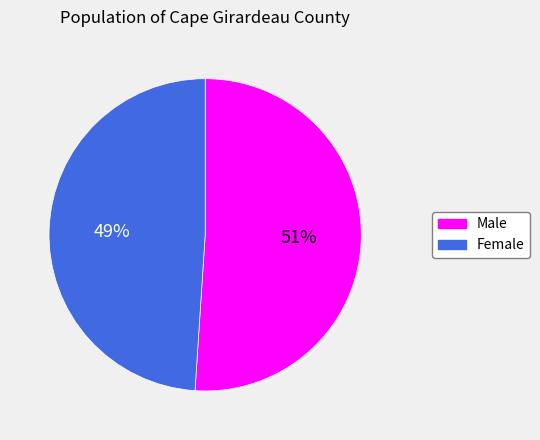

True or false: Female accounts for 49% of the total.

True